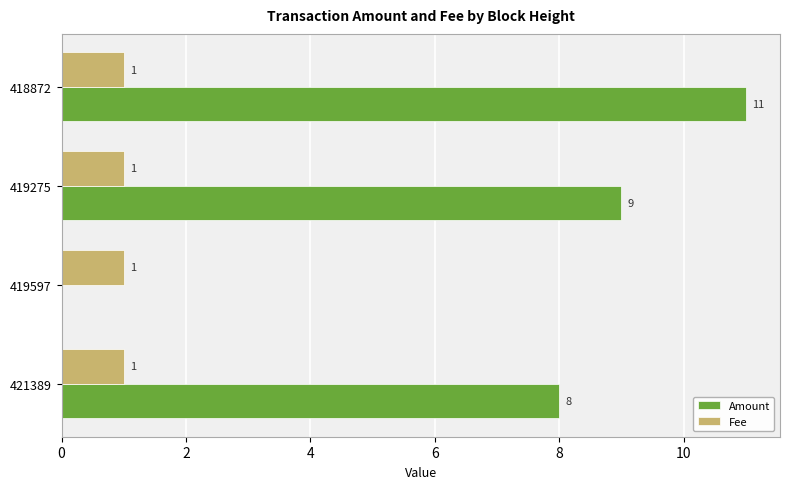

Is it true that Amount equals 4 at 419597?

False